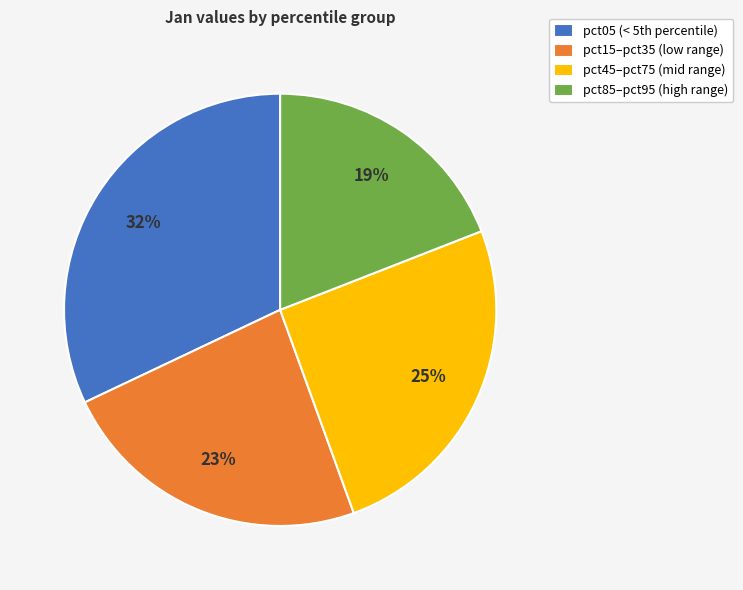

Count the number of slices in the pie.

4